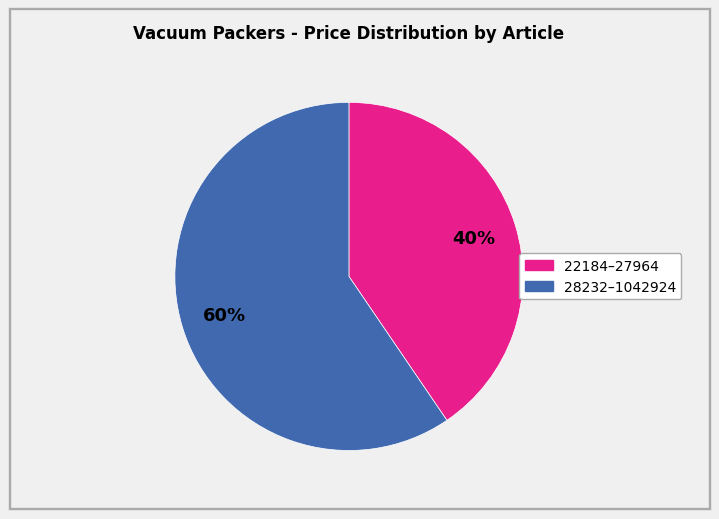

Count the number of slices in the pie.

2